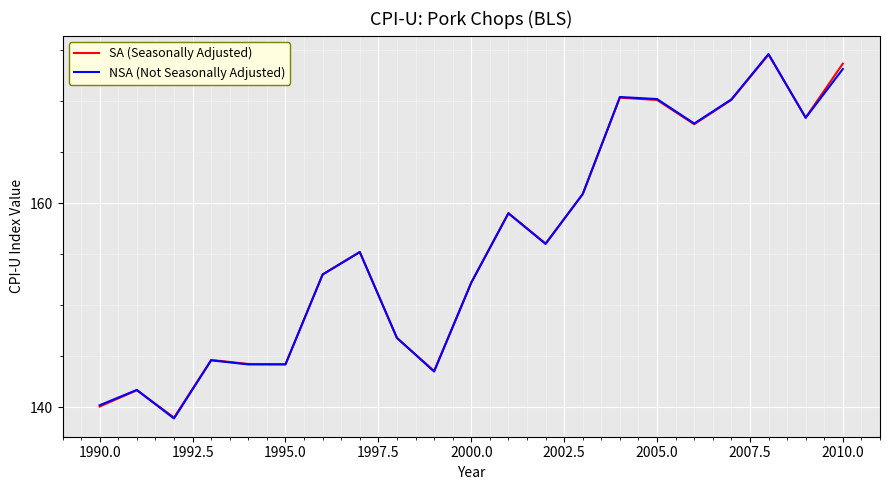

What is the highest value of the NSA (Not Seasonally Adjusted) series?

174.6